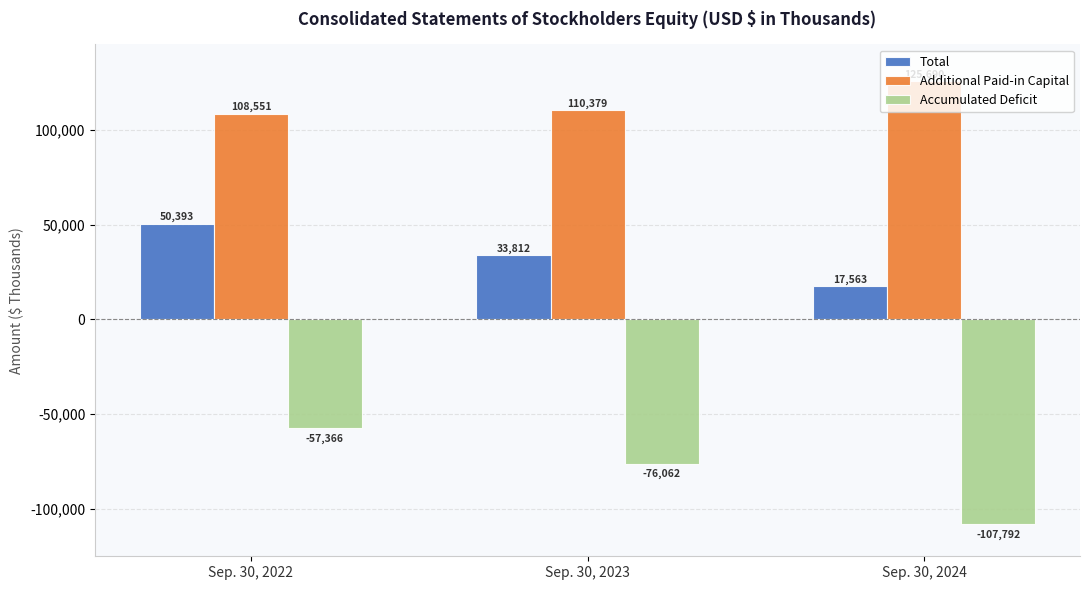

Rank the series by their maximum value, from highest to lowest.

Additional Paid-in Capital, Total, Accumulated Deficit